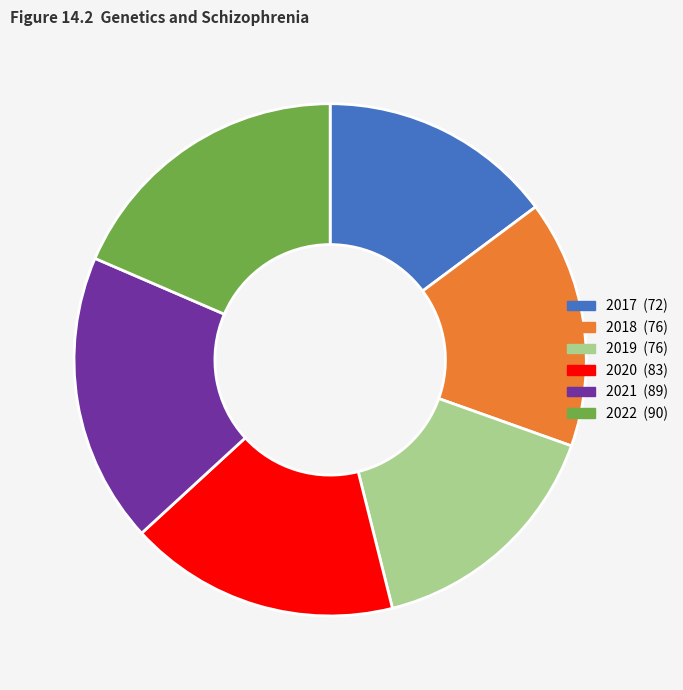

Which slice is the smallest?

2017